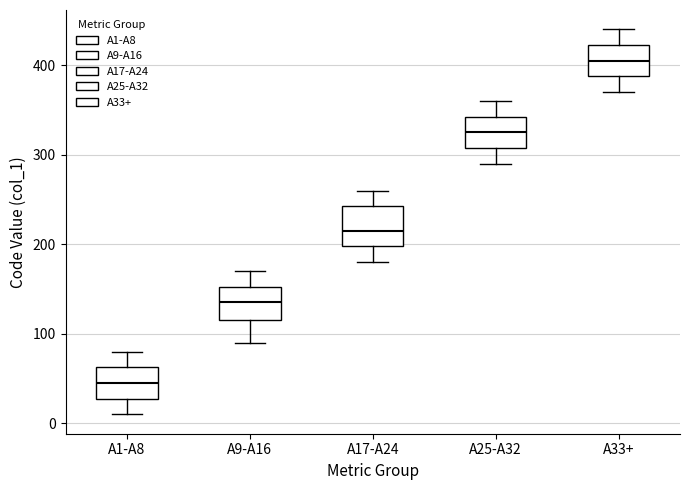

Reading left to right, transcribe this box plot: for each box, give where its median line is, the range the box spans, and where its two whiskers end, as read against the y-axis. The values are not printed on the chart, so give them approximately, as read against the axis.

A1-A8: median 50, box 30 to 60, whiskers 10 to 80
A9-A16: median 140, box 120 to 150, whiskers 90 to 170
A17-A24: median 220, box 200 to 240, whiskers 180 to 260
A25-A32: median 330, box 310 to 340, whiskers 290 to 360
A33+: median 410, box 390 to 420, whiskers 370 to 440